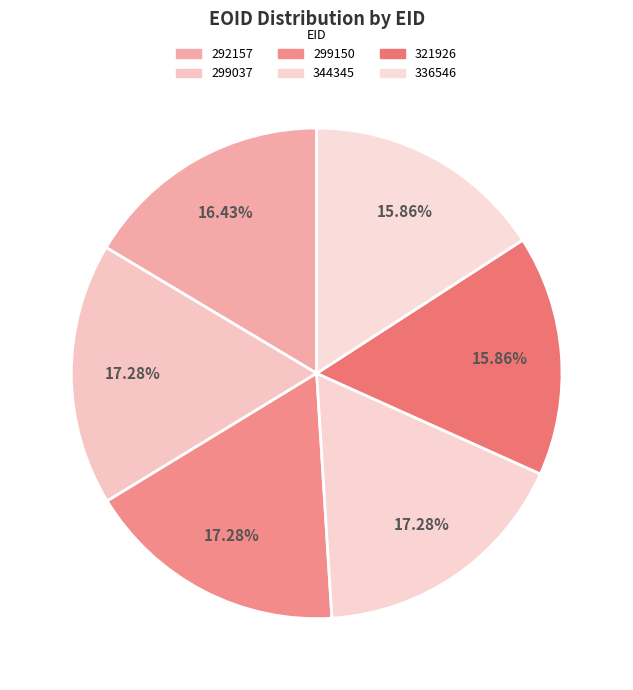

True or false: 299037 accounts for 17% of the total.

True